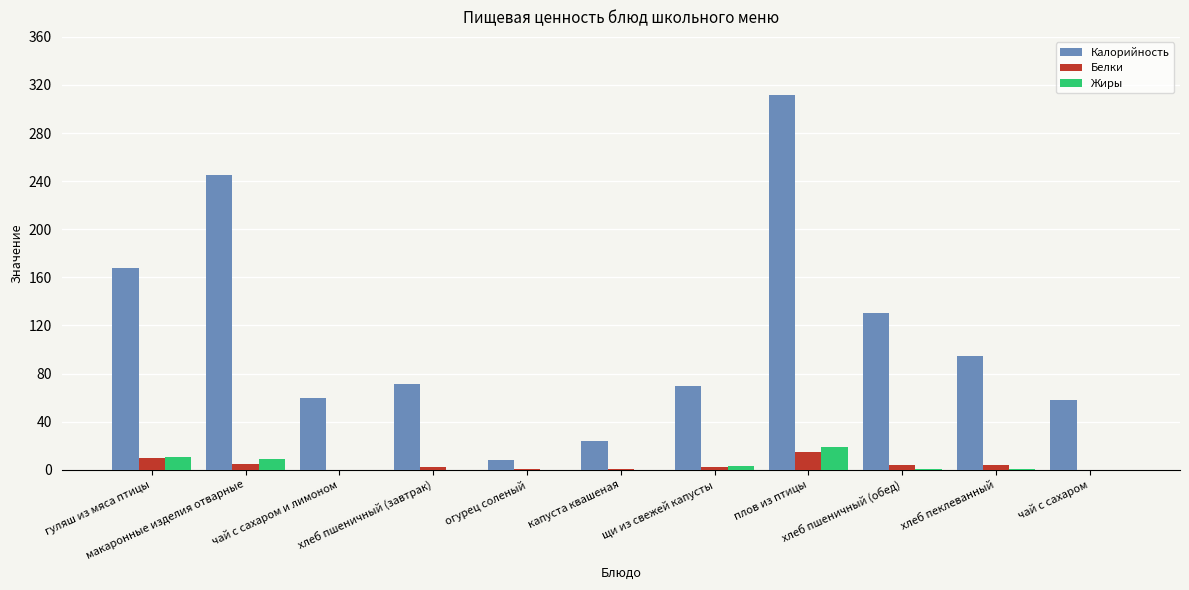

How many groups of bars are there?

11